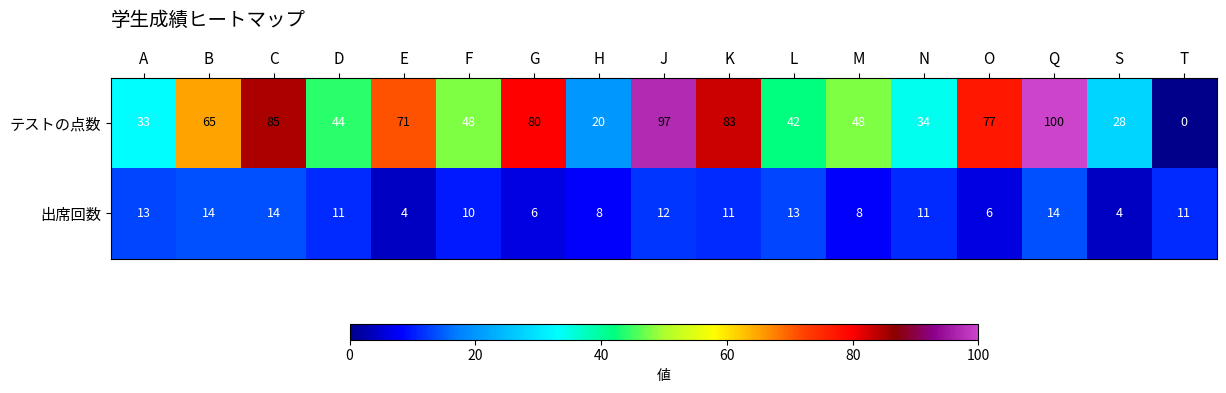

List the series in order of their overall mean, lowest first.

出席回数, テストの点数